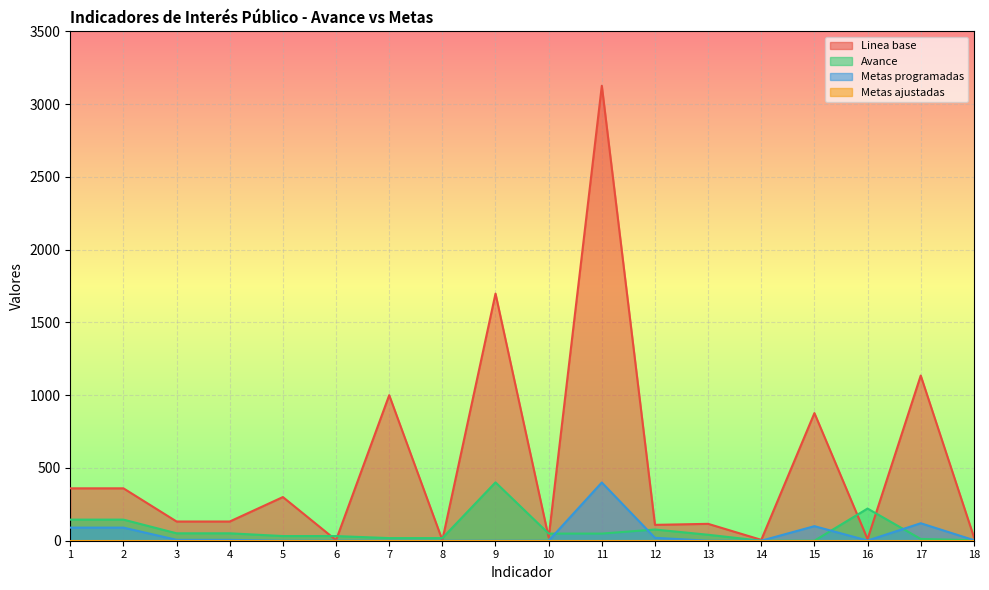

What is the average value of the Linea base series?

523